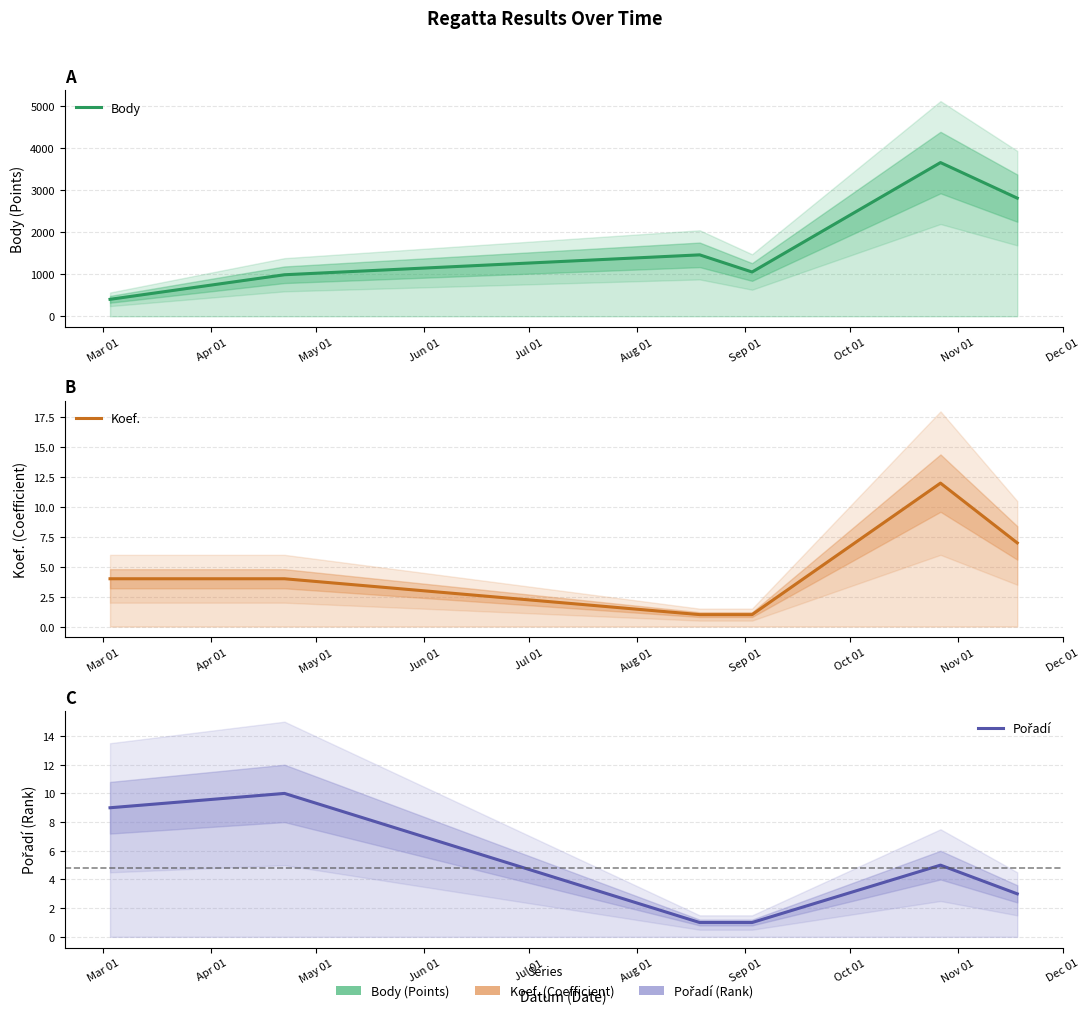

Count the number of data series in this chart.

3